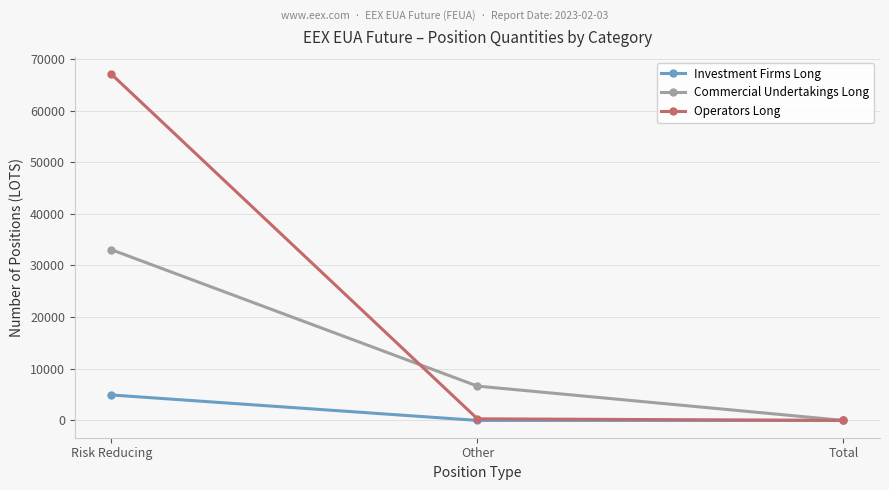

How many series are shown in this chart?

3